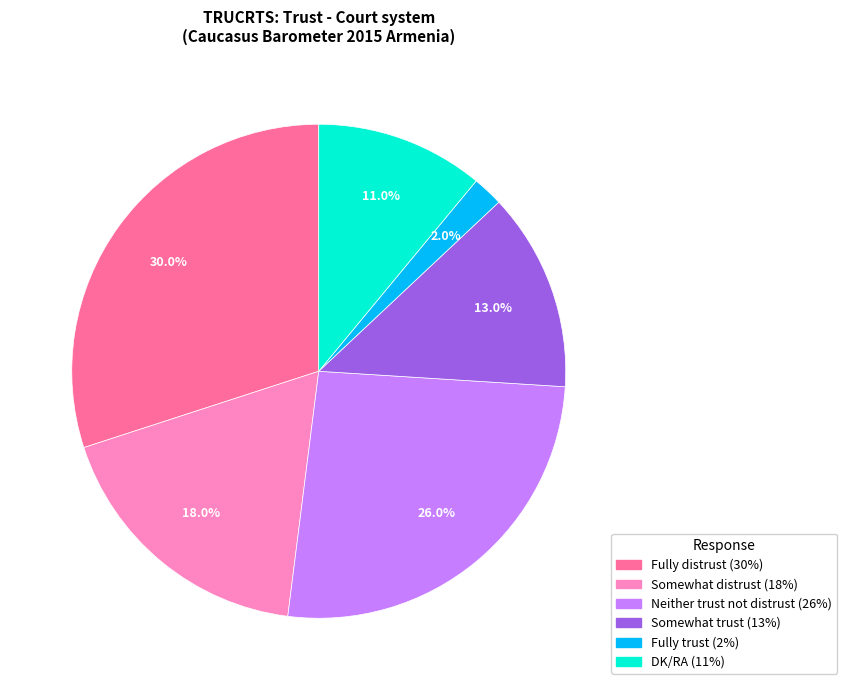

Which slice is the largest?

Fully distrust